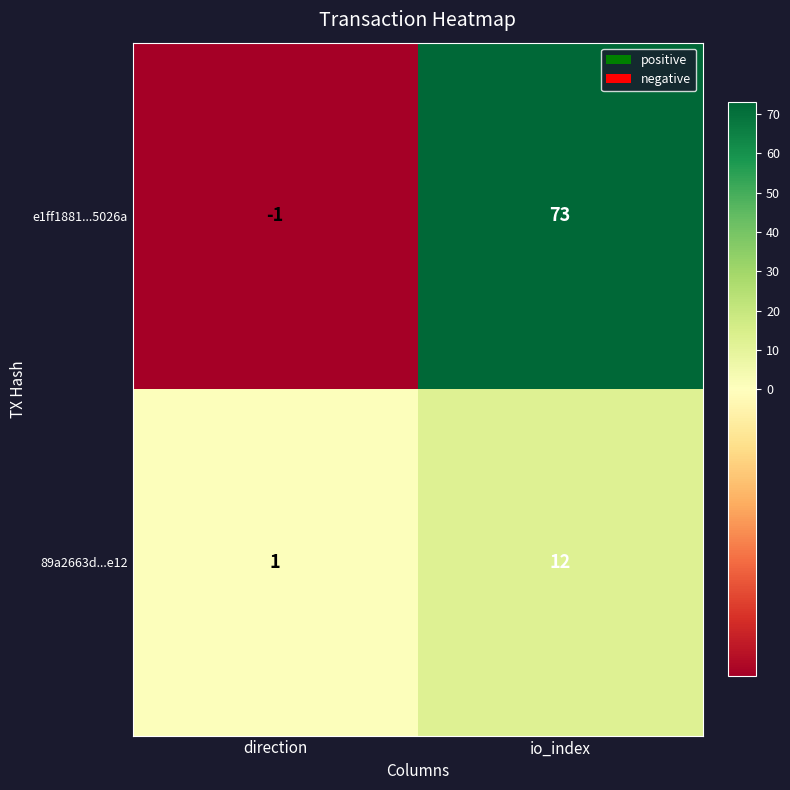

Reading left to right, list all the values displayed in this chart.

e1ff1881...5026a: direction=-1	io_index=73
89a2663d...e12: direction=1	io_index=12